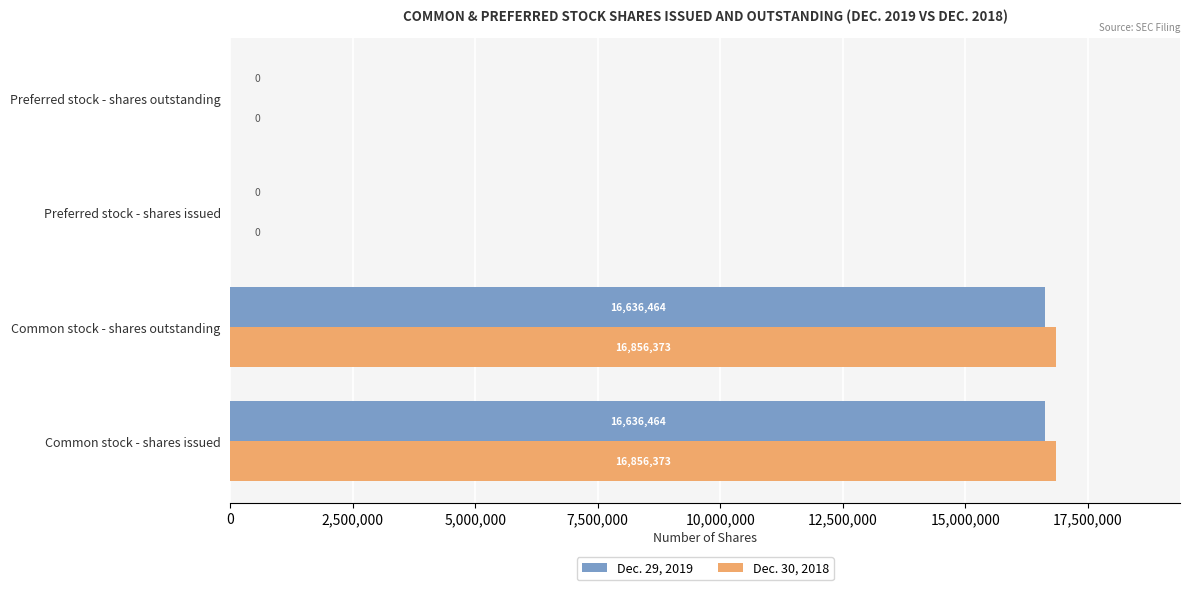

Which series has the largest total across all categories?

Dec. 30, 2018